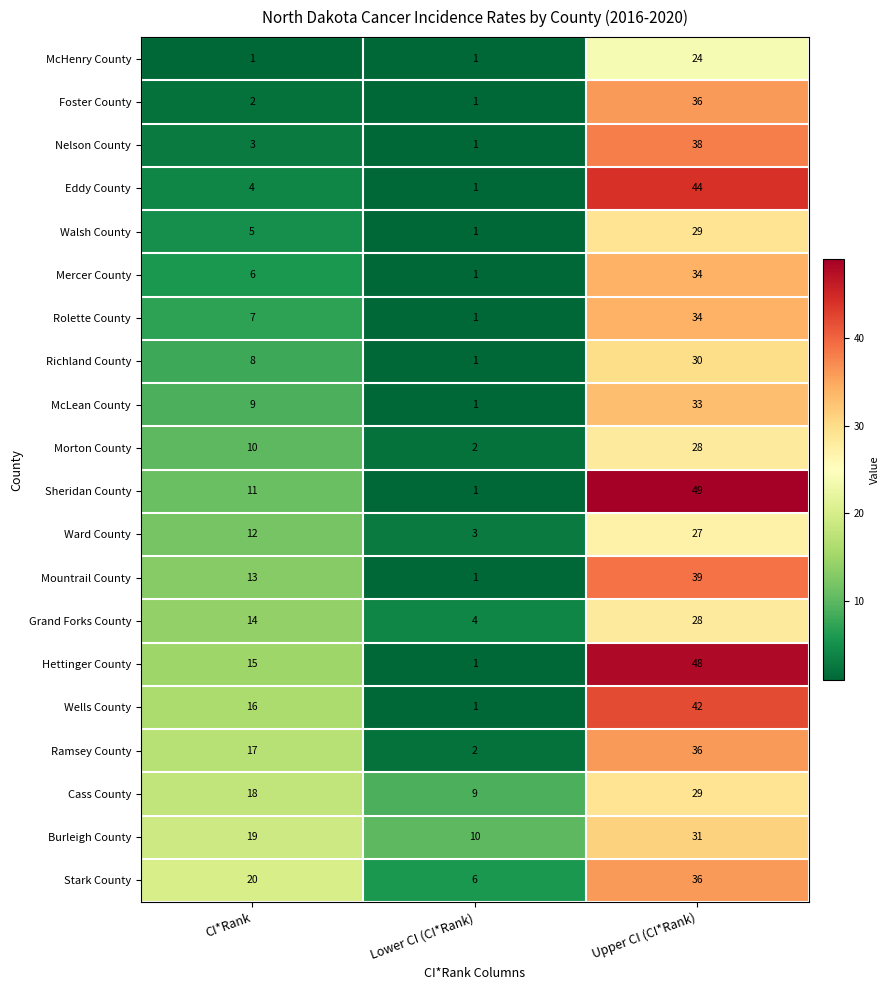

What is the sum of all Foster County values?

39